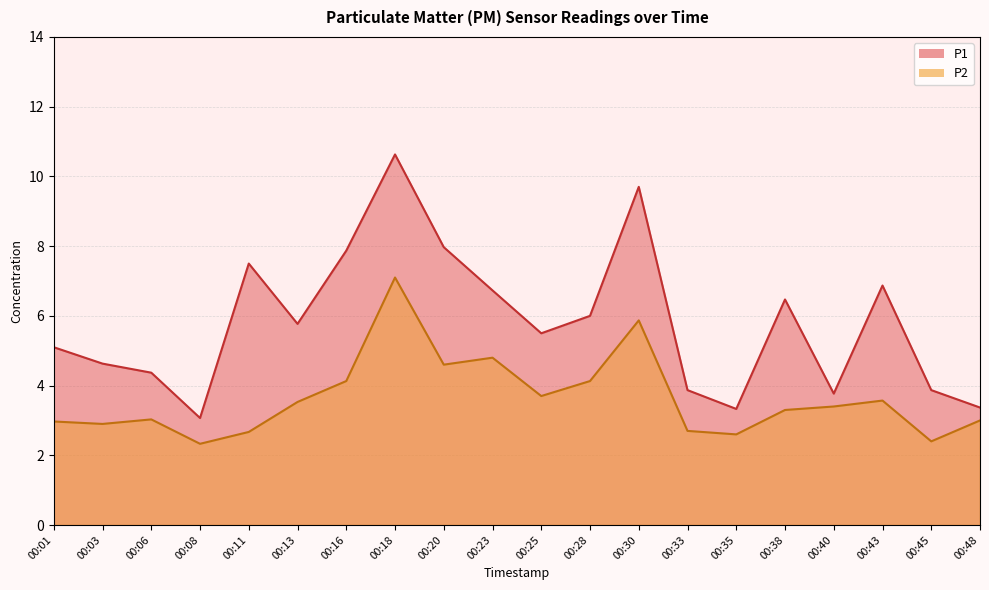

True or false: P2 and P1 intersect in this chart.

False